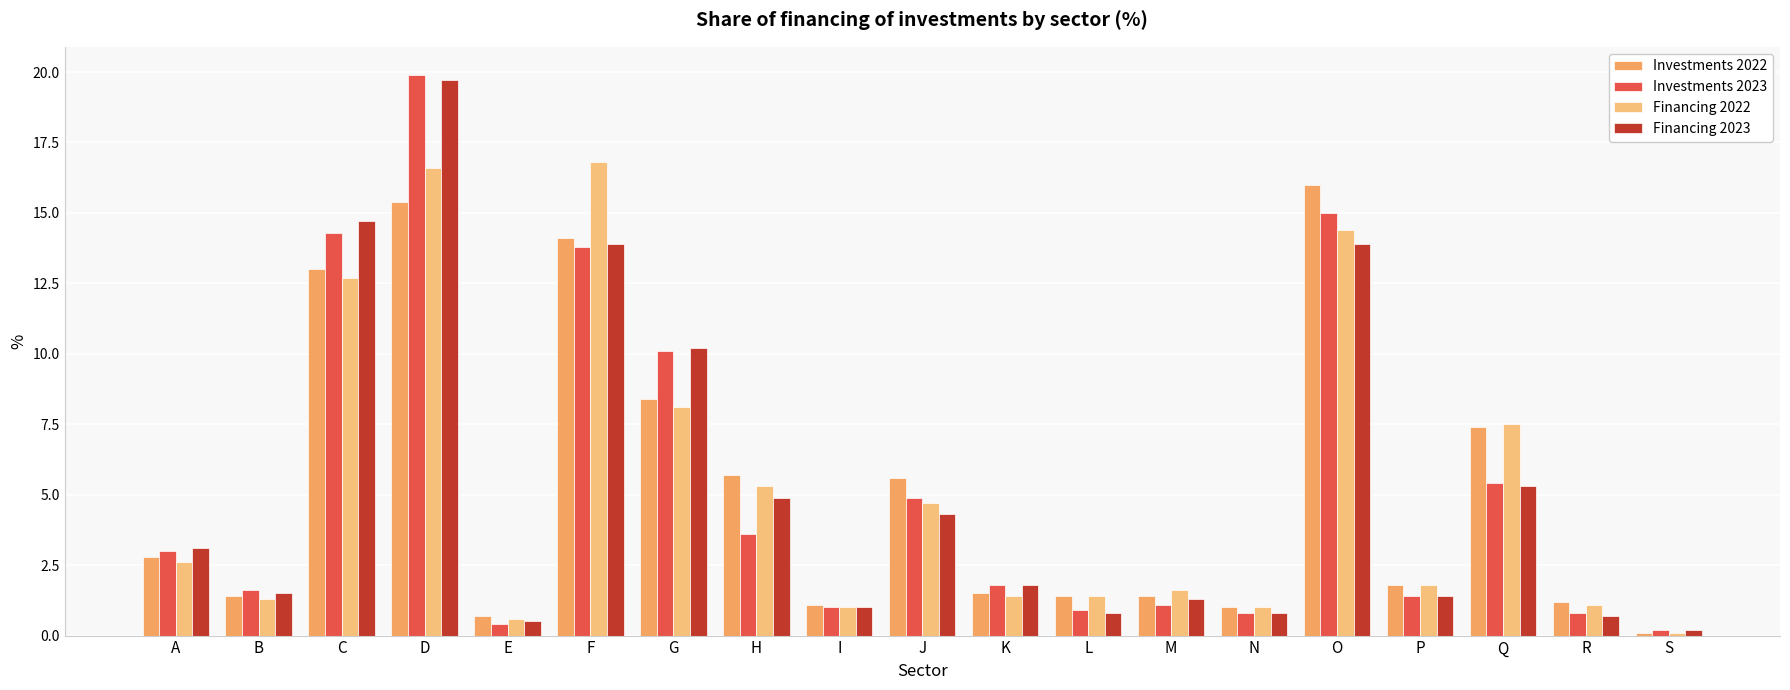

How many bars are there in total?

76